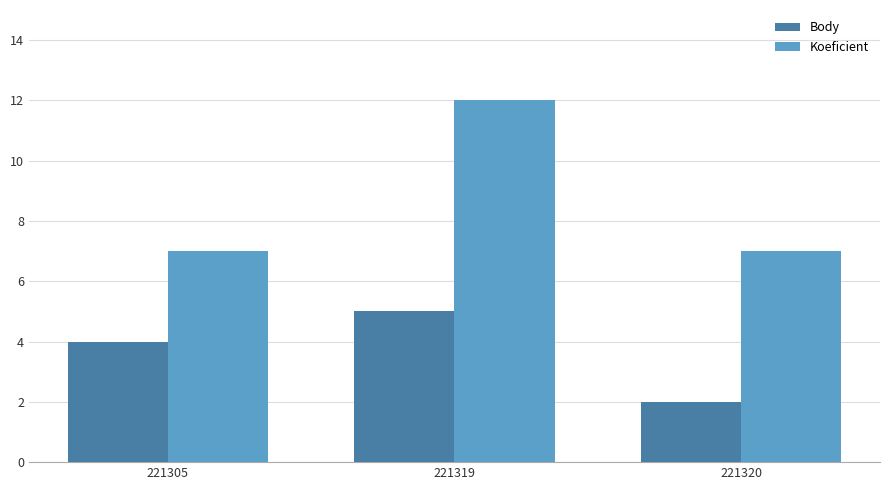

How many Body values are between 2 and 5?

3